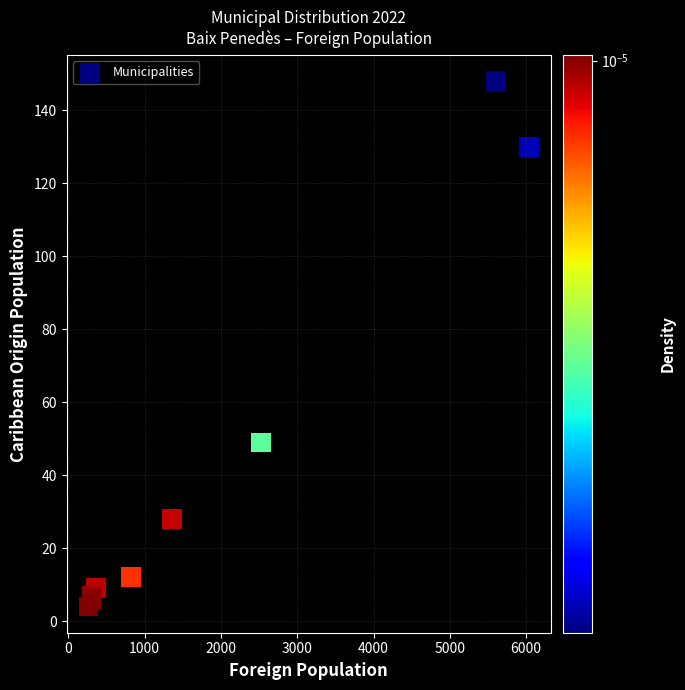

What Y value in the scatter plot is closest to 76?

49